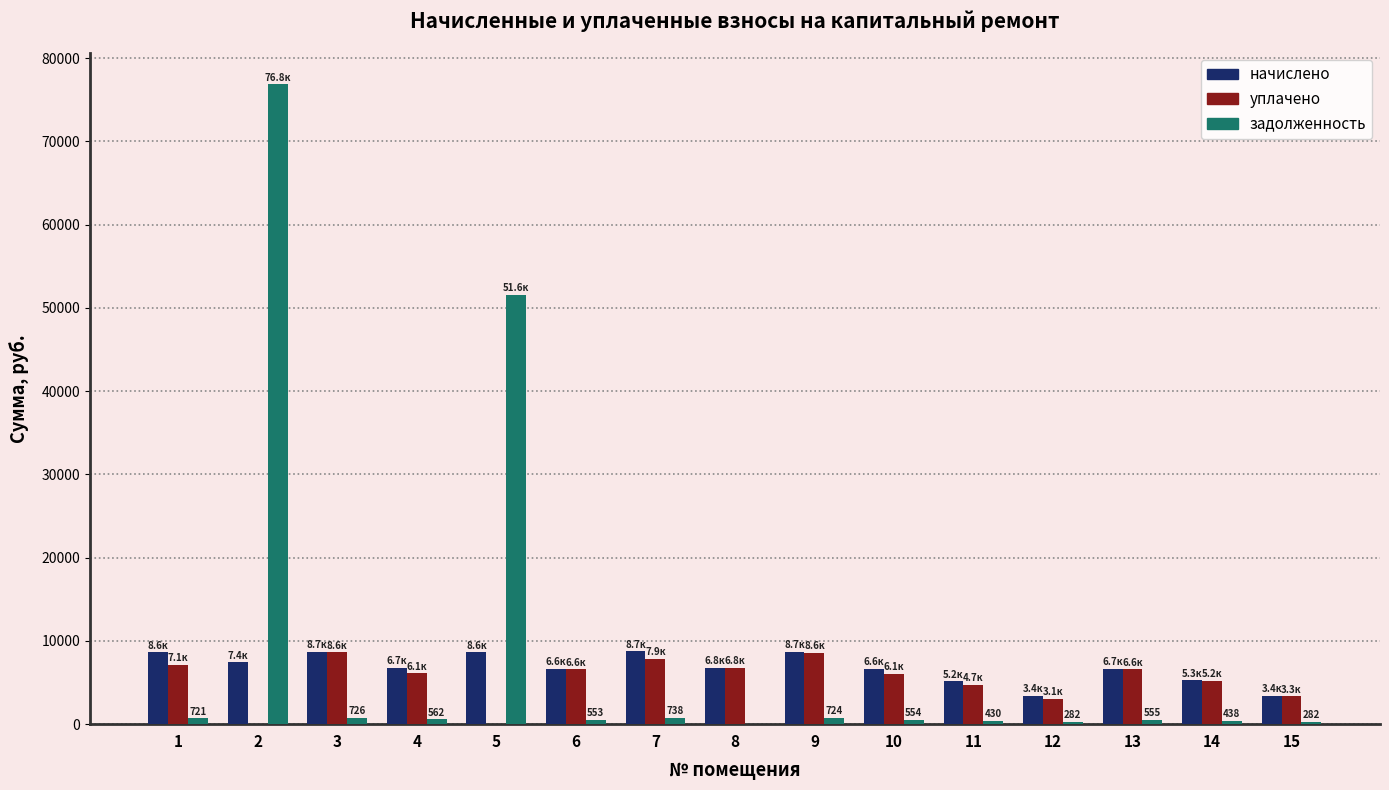

The value of уплачено at 2 is -5856.9. True or false?

False